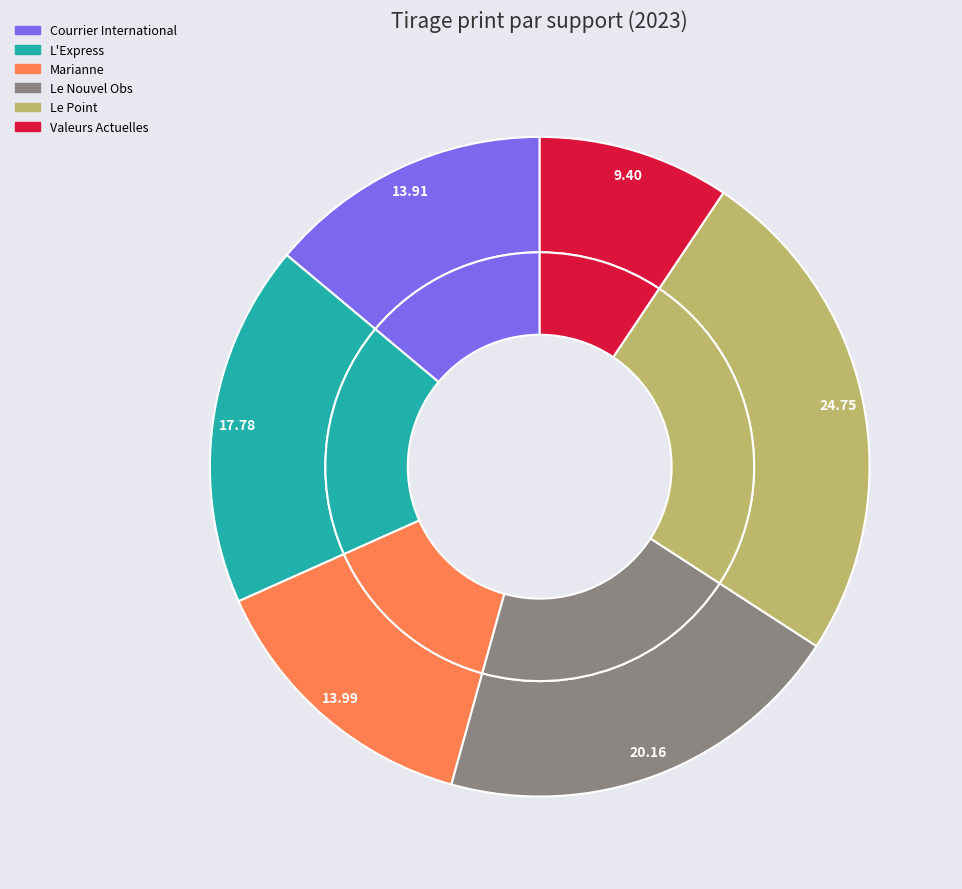

What percentage is the Valeurs Actuelles slice, to the nearest percent?

9%